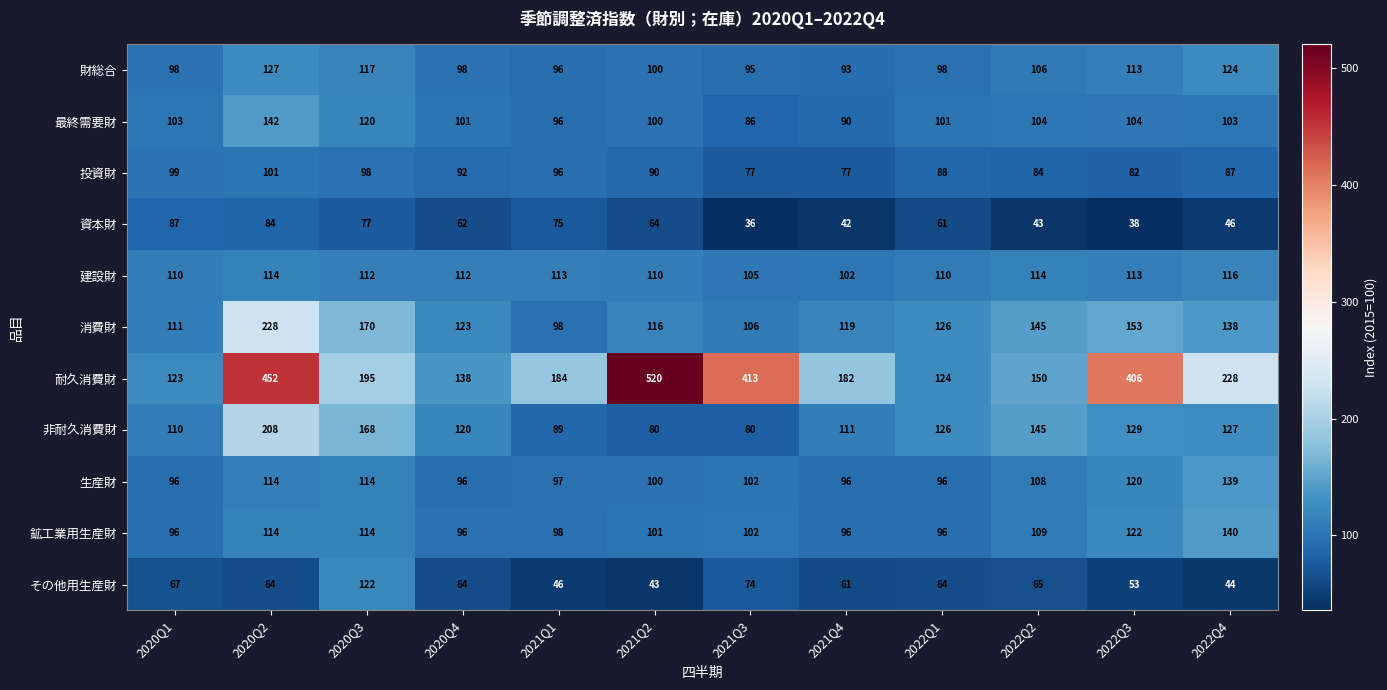

Which series has the largest range (max minus min)?

耐久消費財